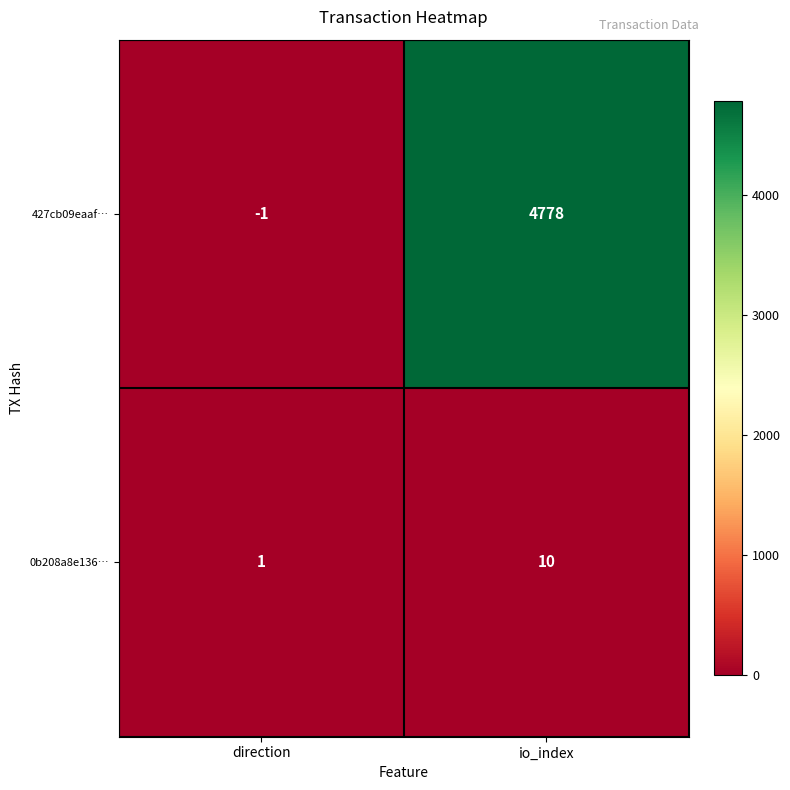

What is the approximate value of 0b208a8e136… at io_index?

10